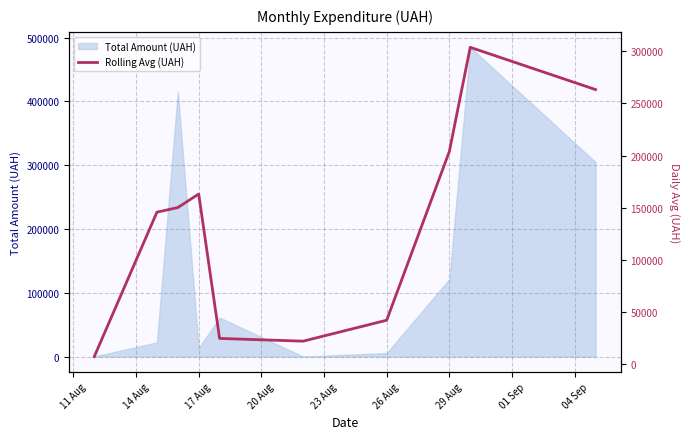

What is the maximum value for Total Amount (UAH)?

484680.7